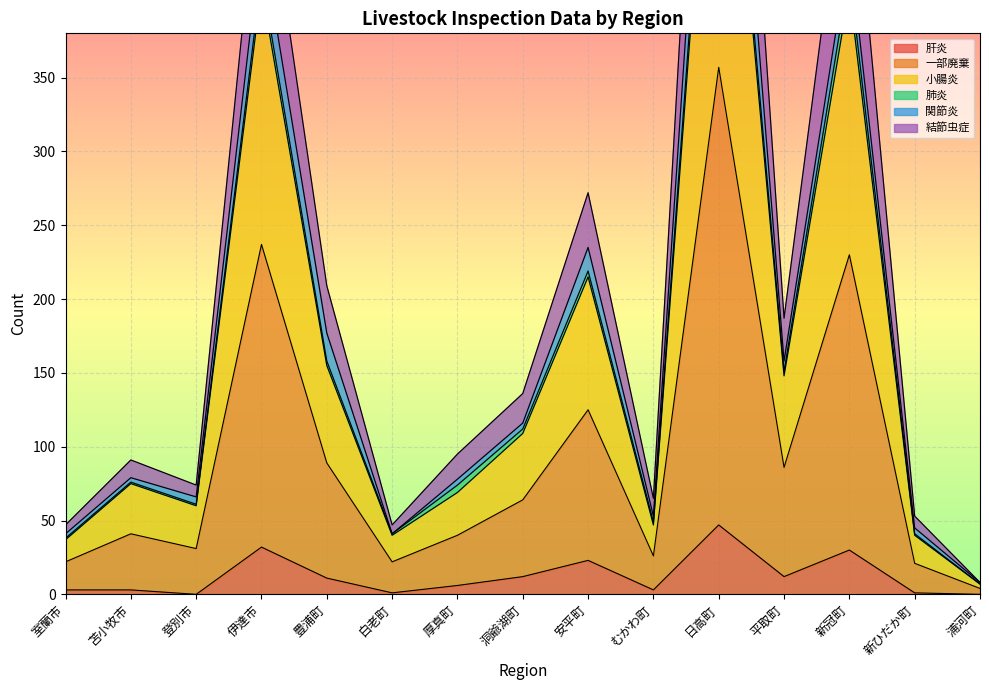

True or false: 一部廃棄 and 肝炎 intersect in this chart.

False